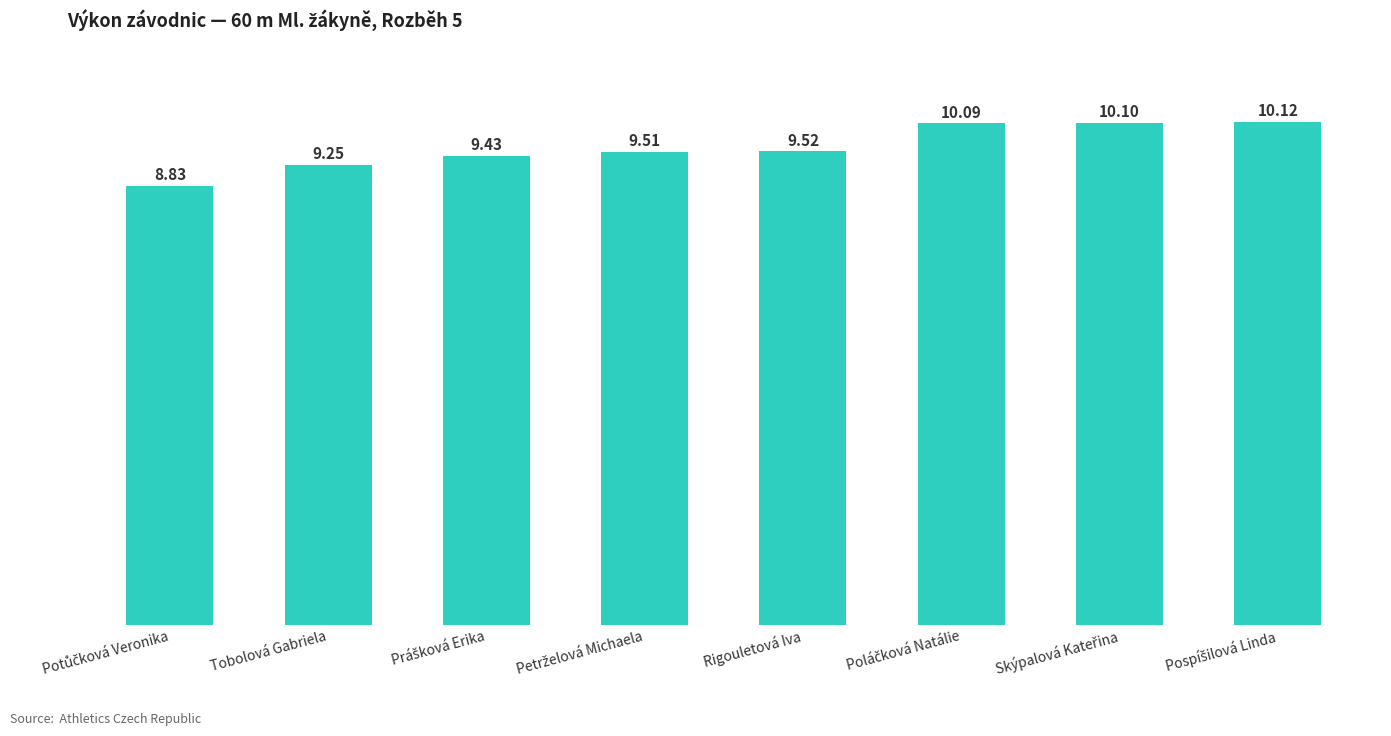

Where does the data first go above 9?

Tobolová Gabriela